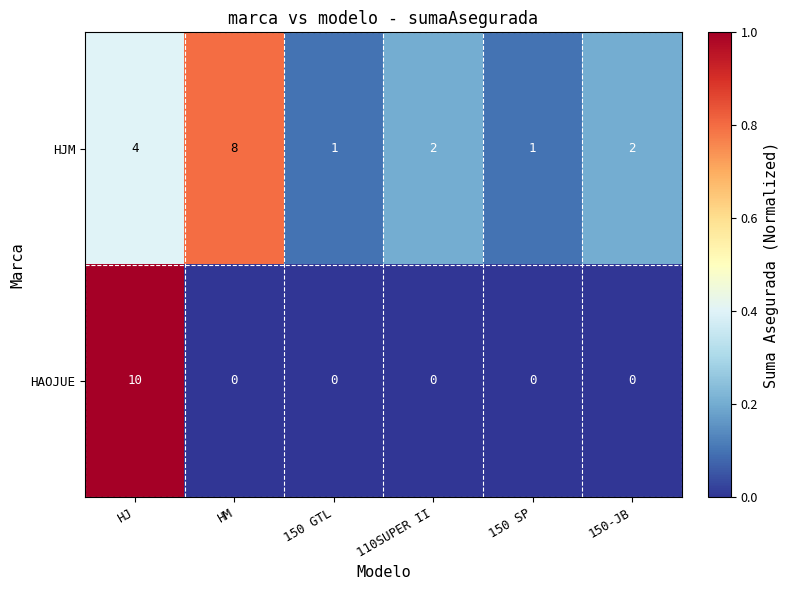

Which series changed the most between HJ and 150-JB?

HAOJUE